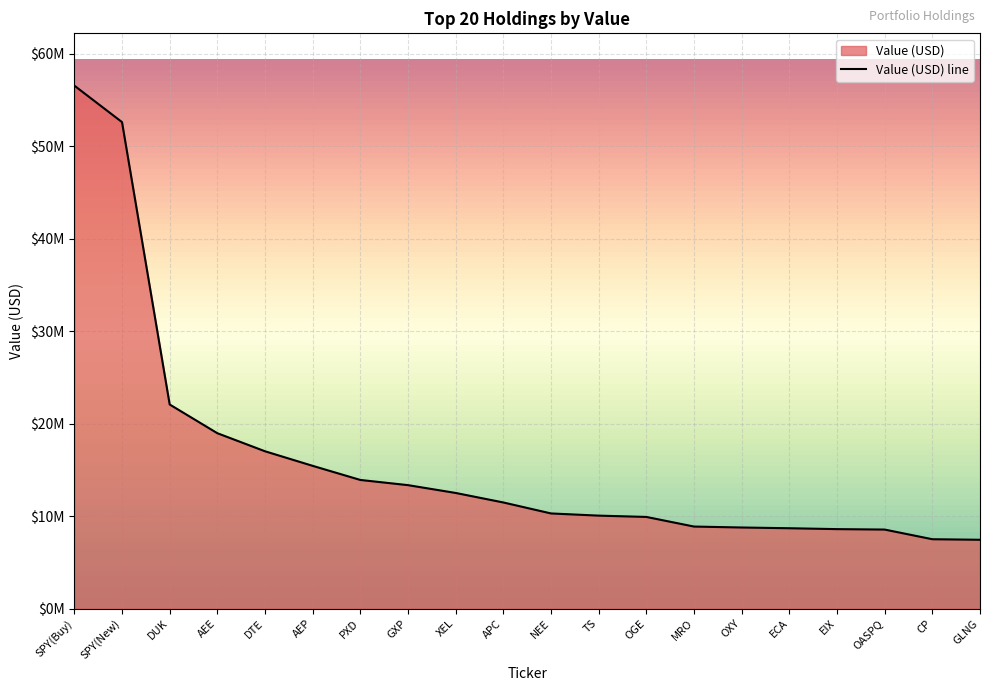

True or false: the data shows 12105645 at MRO.

False